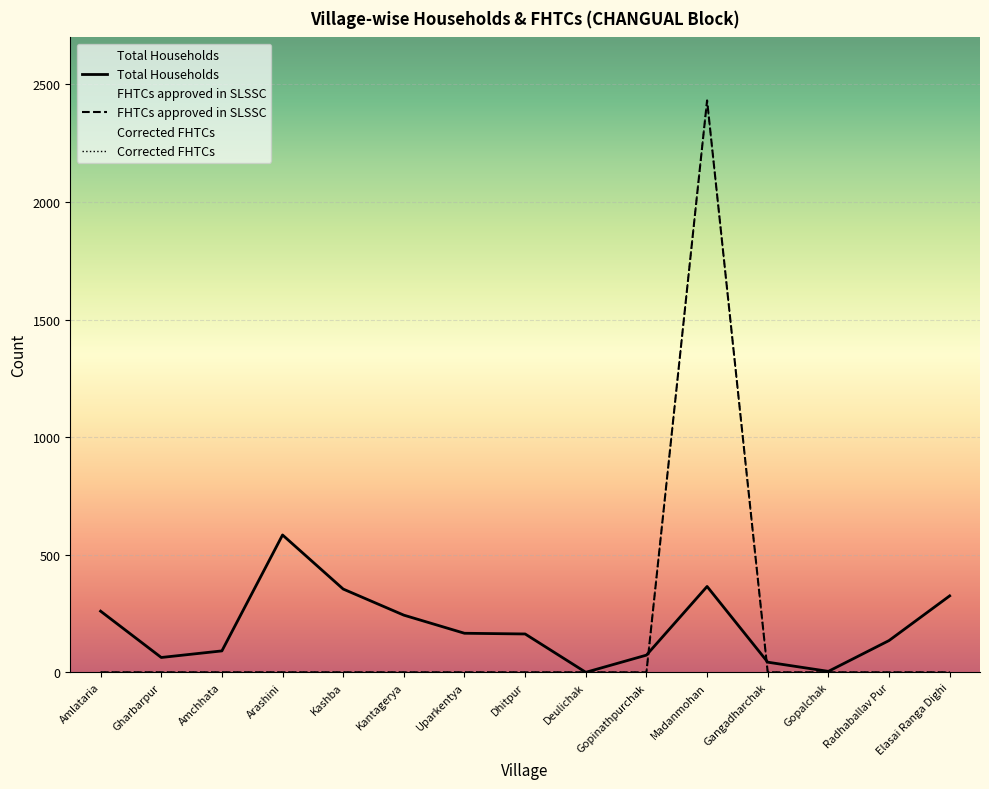

What is the difference between the maximum and minimum values in the Corrected FHTCs series?

2432